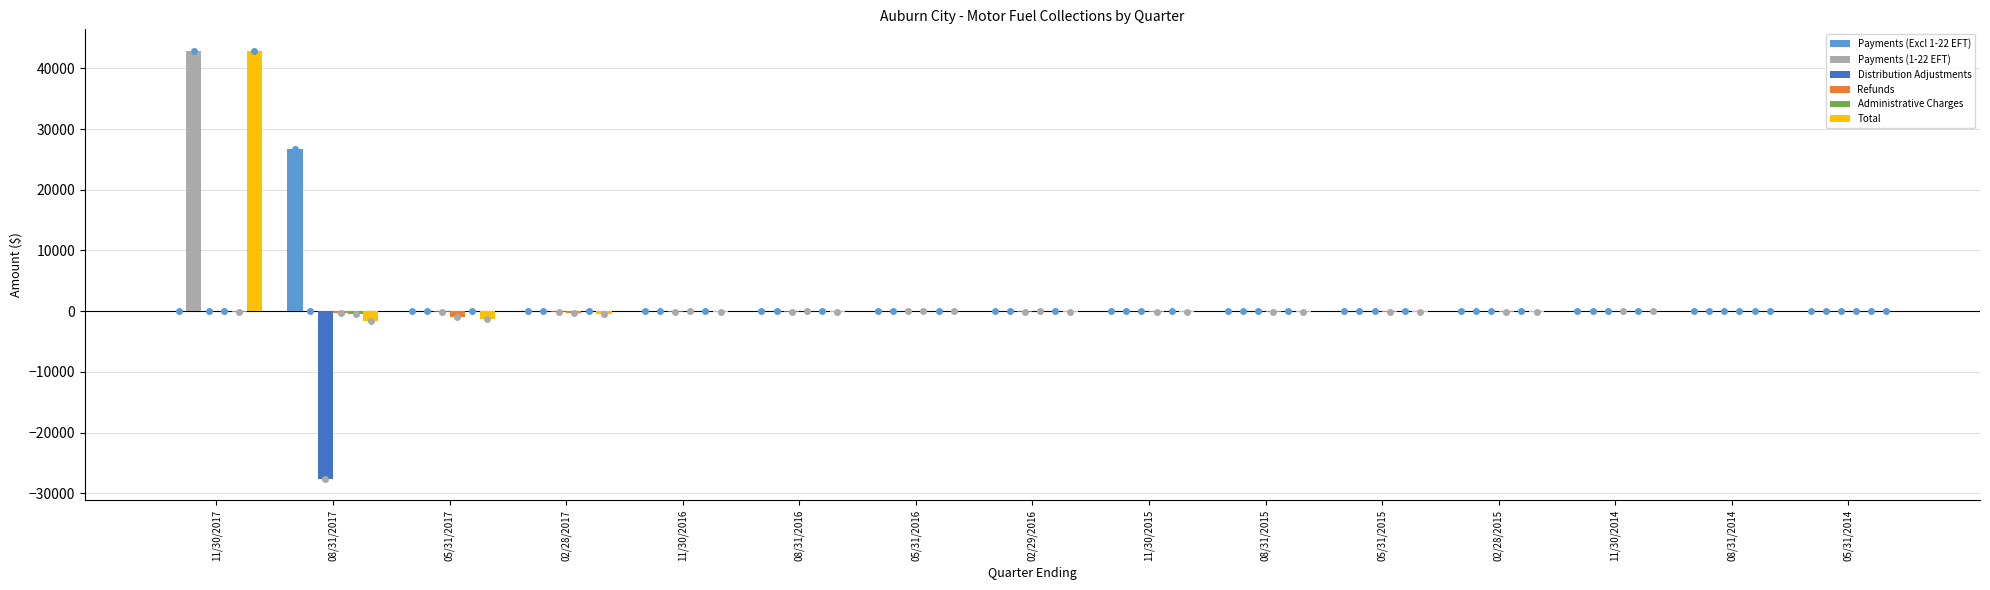

Is it true that Payments (1-22 EFT) equals 0.0 at 05/31/2014?

True